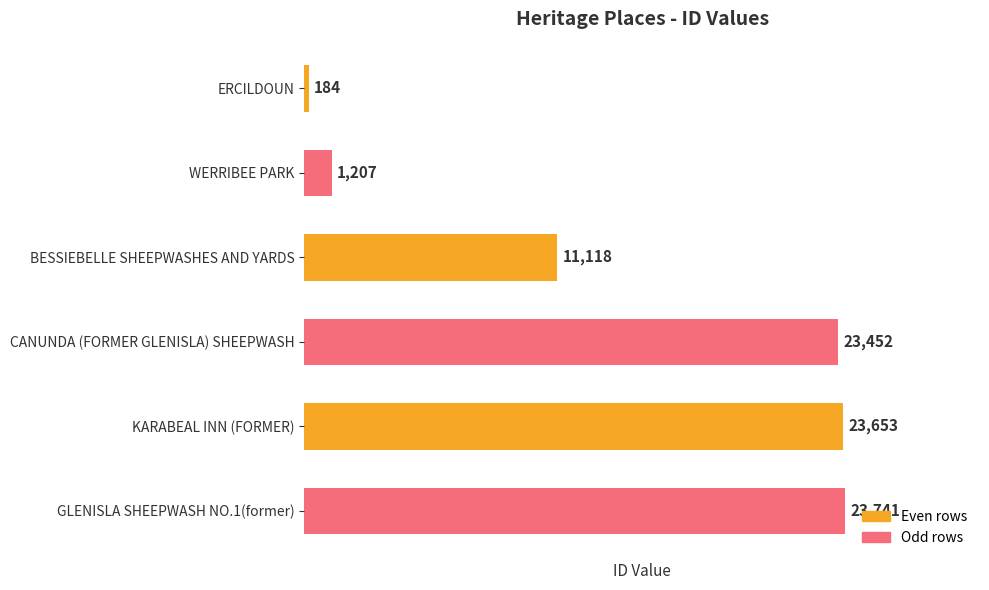

What is the difference between the second highest and minimum values?

23469